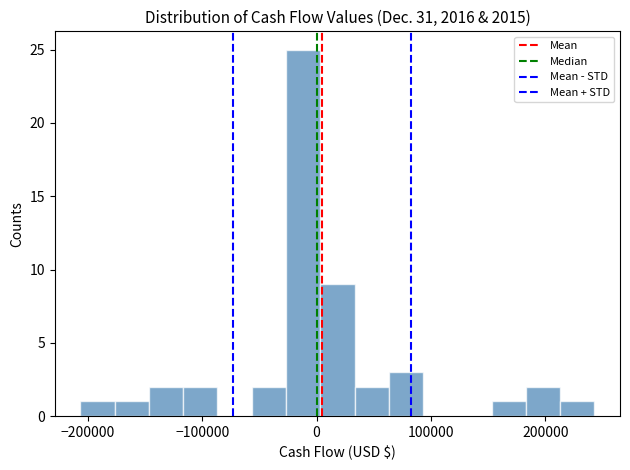

Around what value on the x-axis is the tallest bar? Give the approximate position of its centre, as read against the axis.

-10000